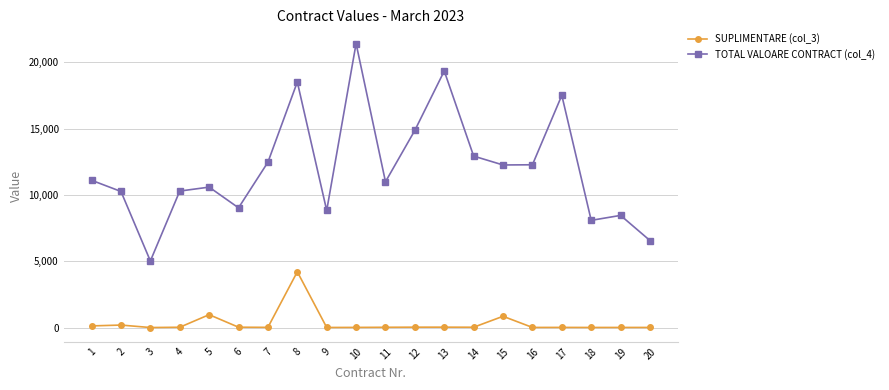

True or false: SUPLIMENTARE (col_3) has more than 0 interior local peaks.

True